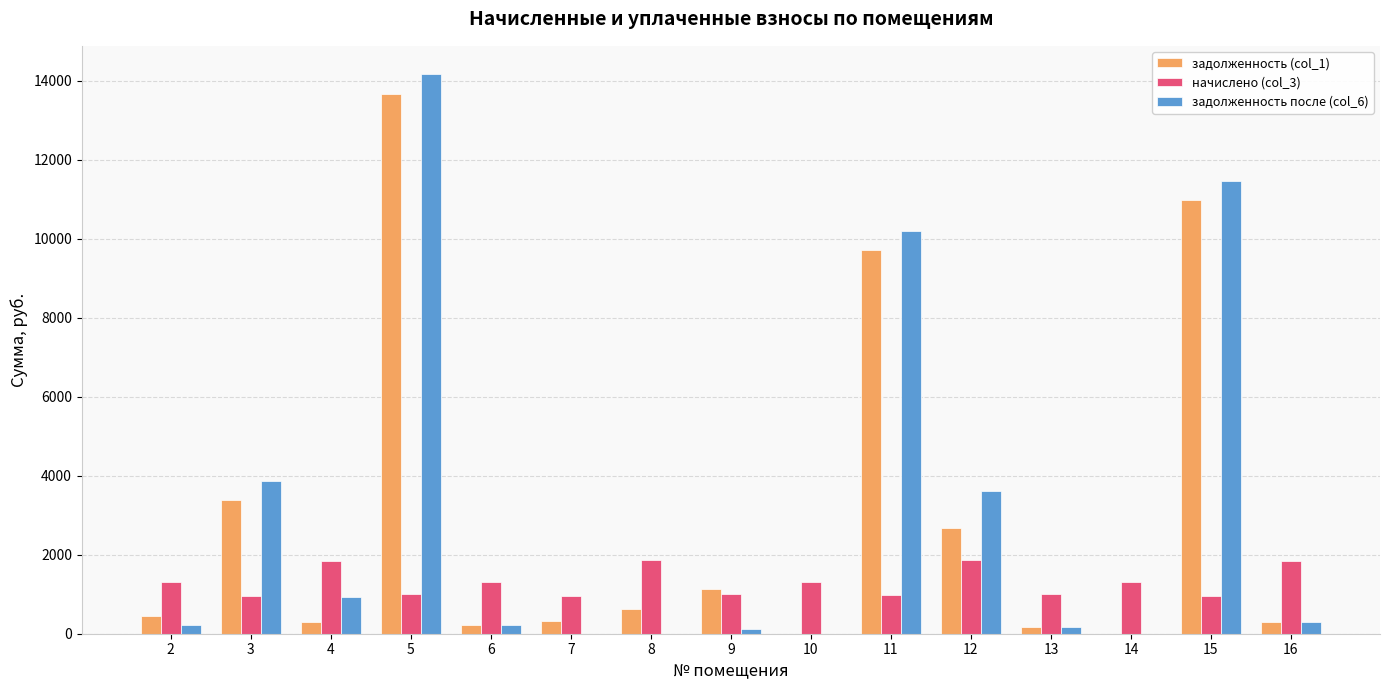

At which category is the sum across all series the highest?

5